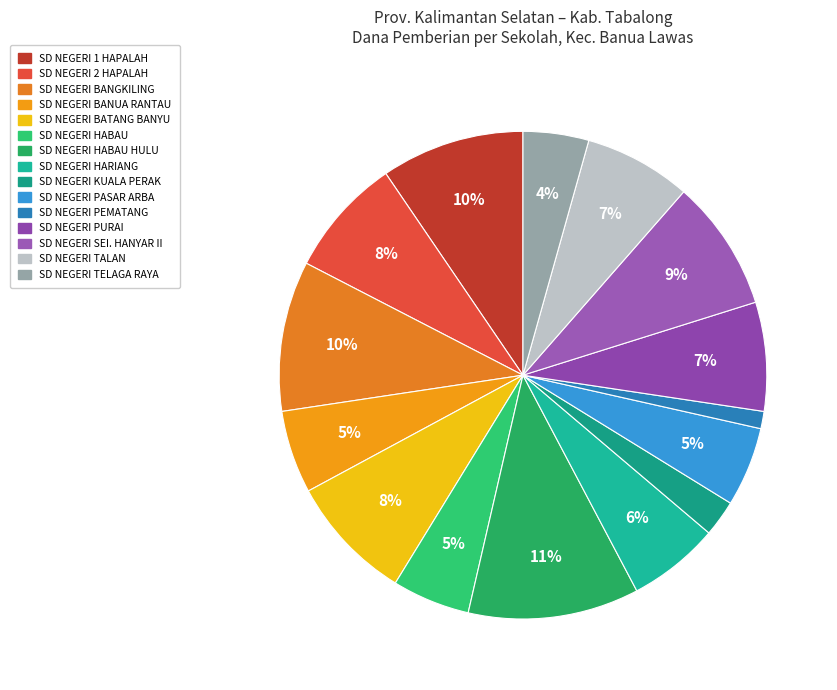

To the nearest percent, what is the average slice percentage?

7%